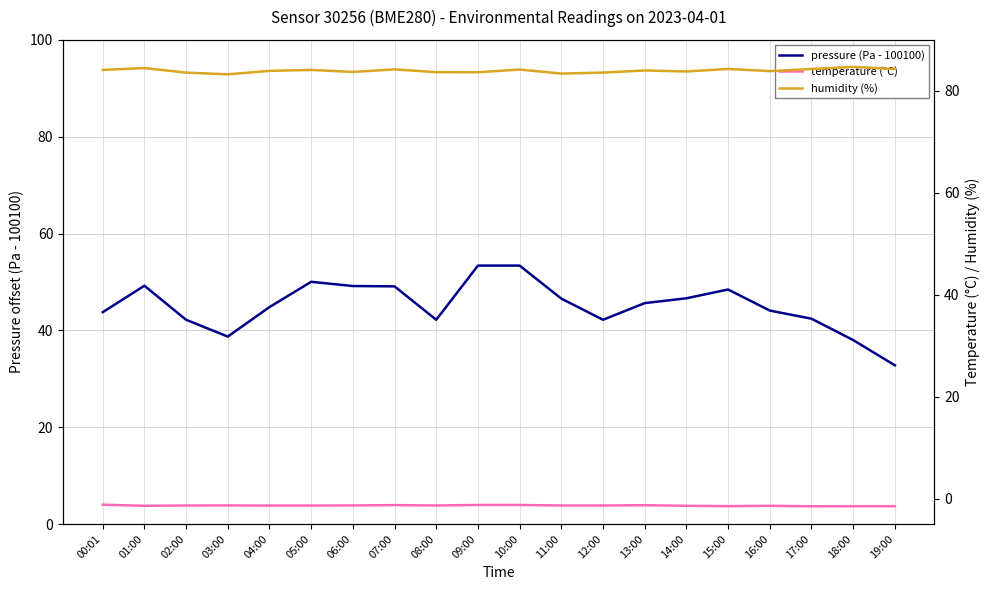

Which series has the largest total across all categories?

humidity (%)